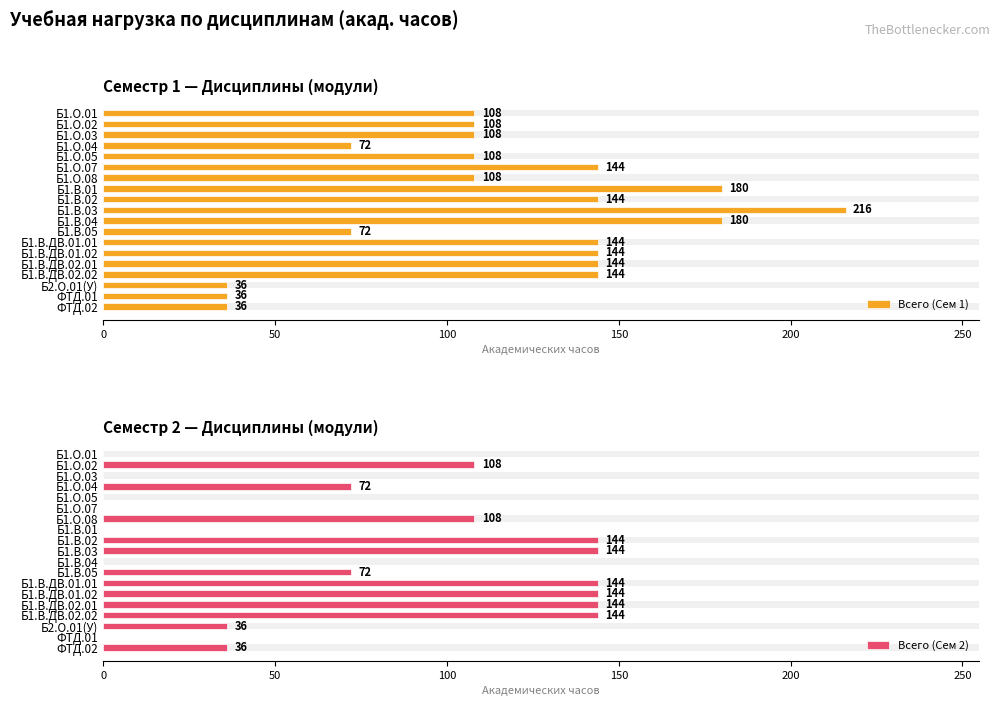

Between 50 and 7, which series saw the biggest shift?

Всего (Сем 2)